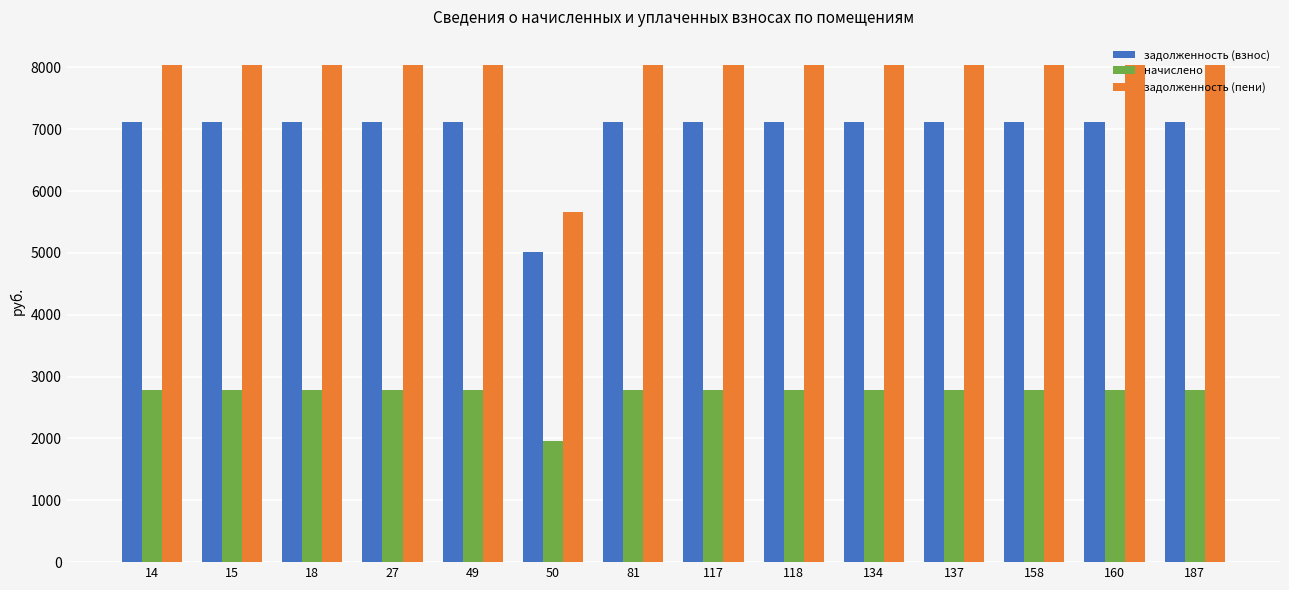

Rank the series by their maximum value, from lowest to highest.

начислено, задолженность (взнос), задолженность (пени)